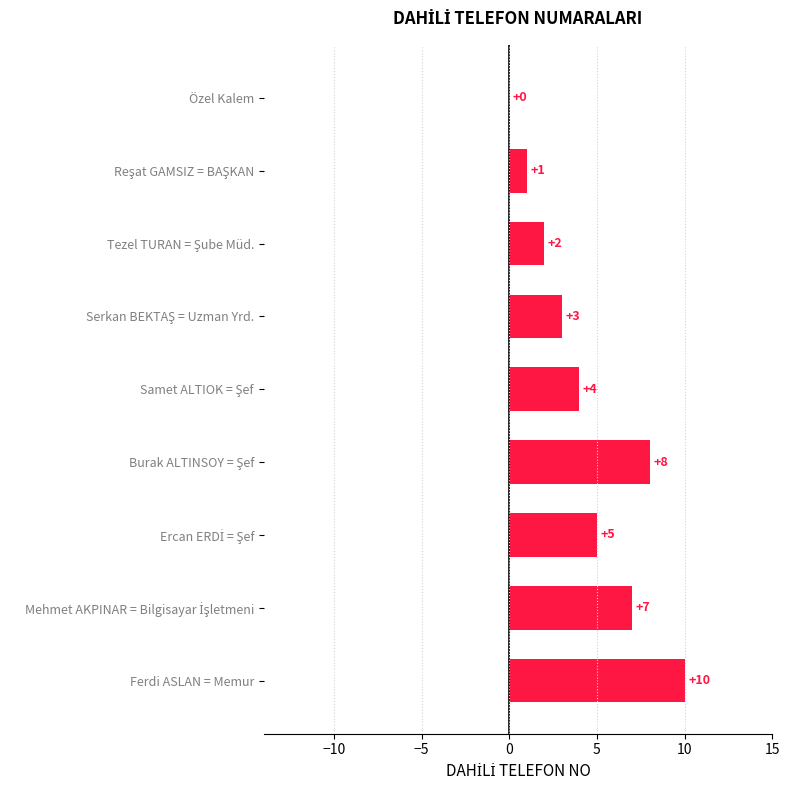

The value at Ferdi ASLAN = Memur is 4. True or false?

False